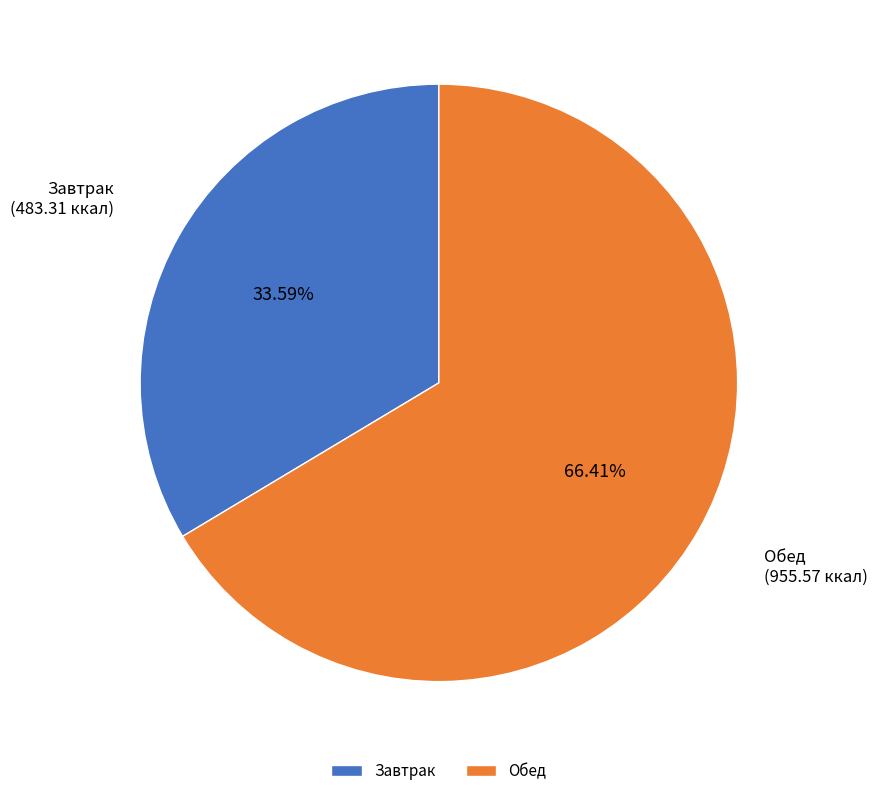

How many segments does this pie chart have?

2